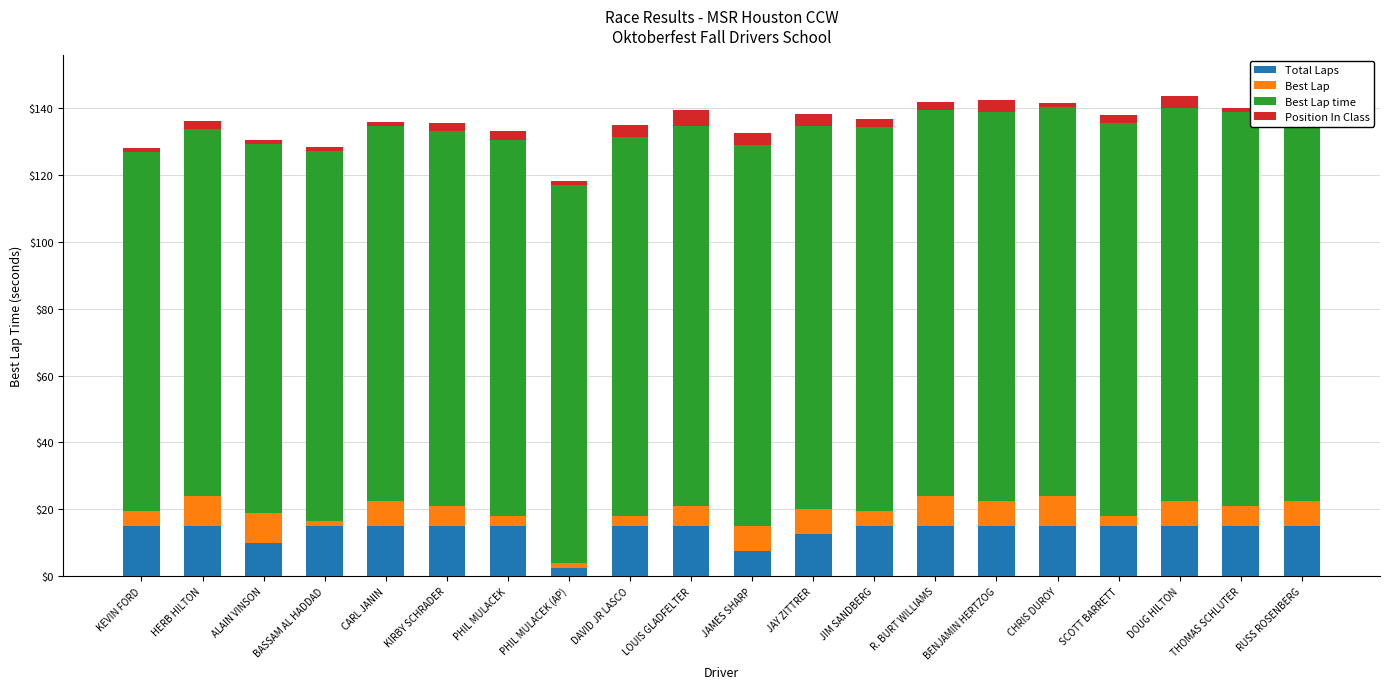

How many values in the Best Lap time series are below 114?

10